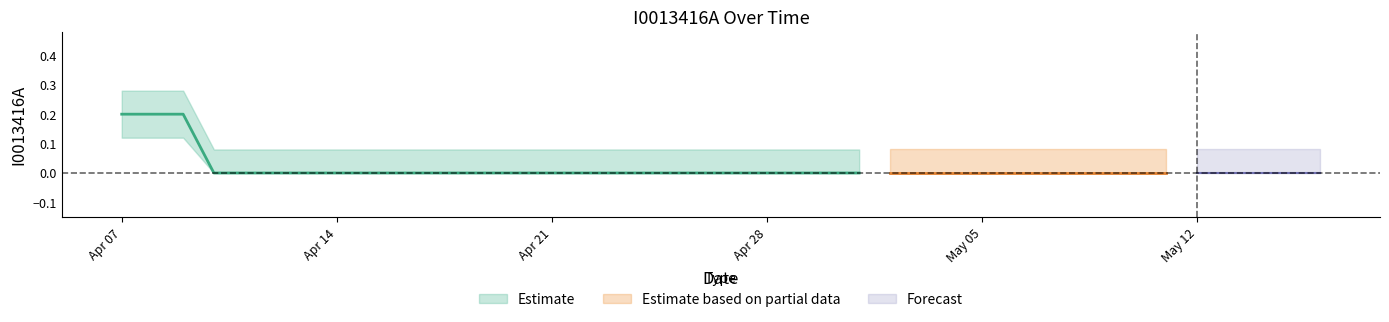

Is this an area chart (filled region under the line)?

No